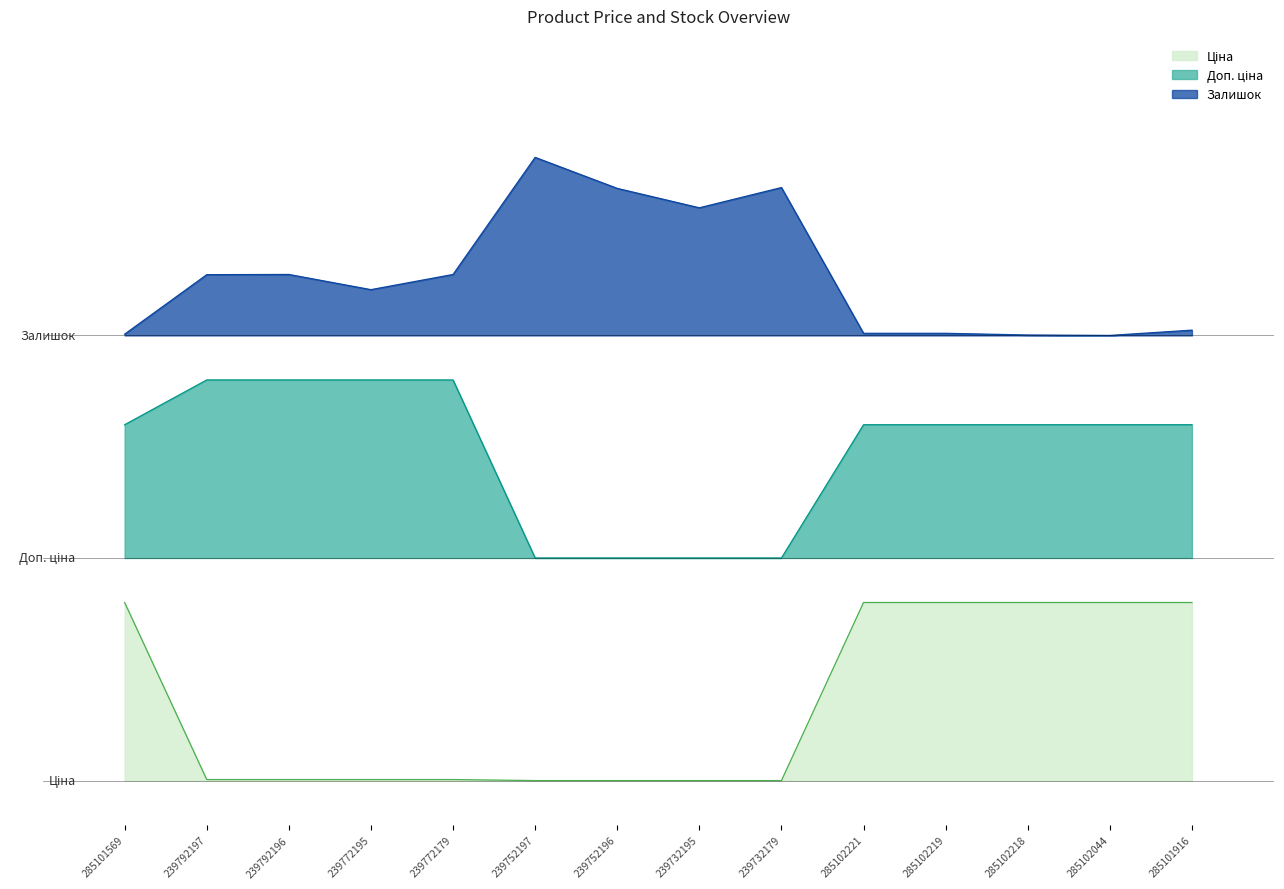

The value of Залишок at 239792197 is 5.4. True or false?

False